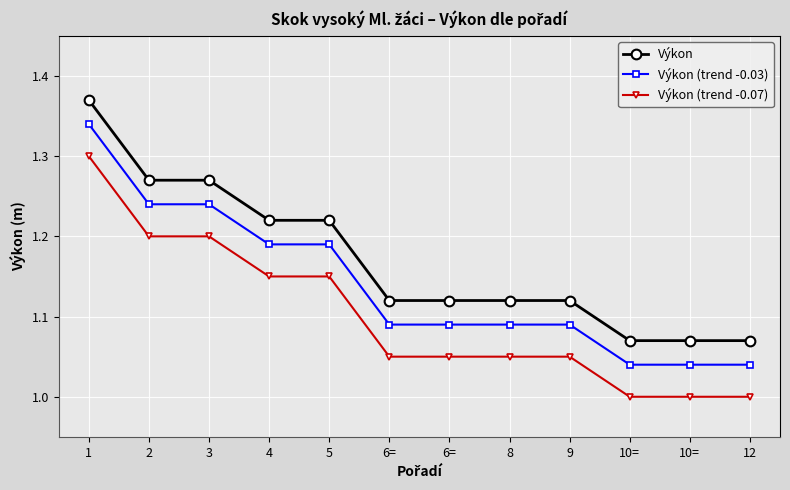

Reading right to left, list all the values displayed in this chart.

Výkon: 1.1	1.1	1.1	1.1	1.1	1.1	1.1	1.2	1.2	1.3	1.3	1.4
Výkon (trend -0.03): 1.0	1.0	1.0	1.1	1.1	1.1	1.1	1.2	1.2	1.2	1.2	1.3
Výkon (trend -0.07): 1.0	1.0	1.0	1.1	1.1	1.1	1.1	1.1	1.1	1.2	1.2	1.3